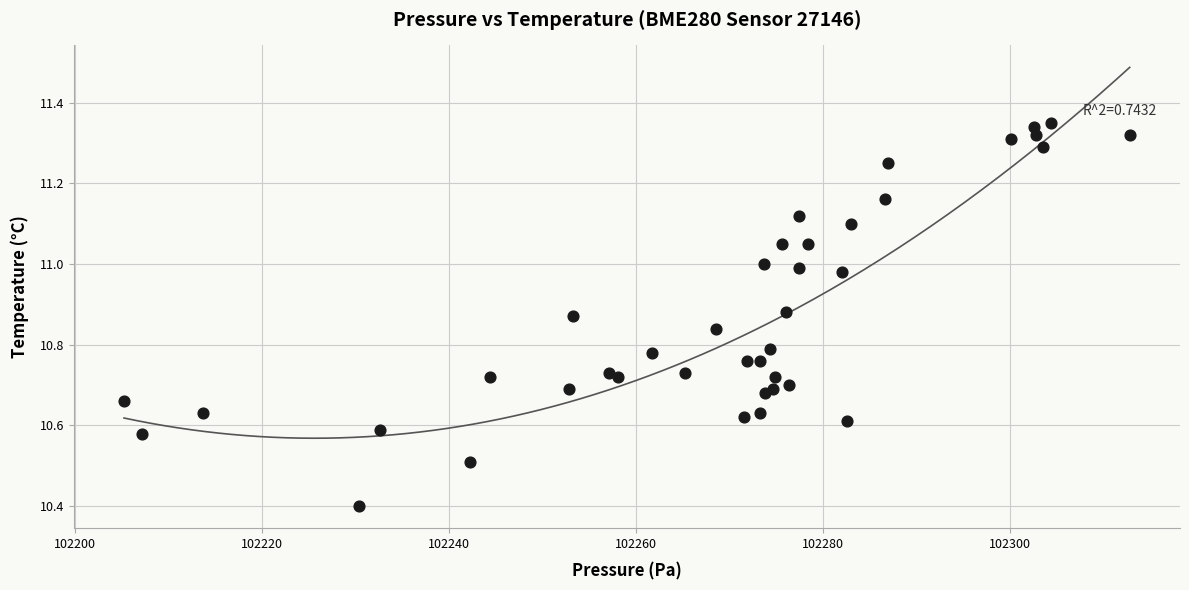

What Y value in the scatter plot is closest to 10?

10.4